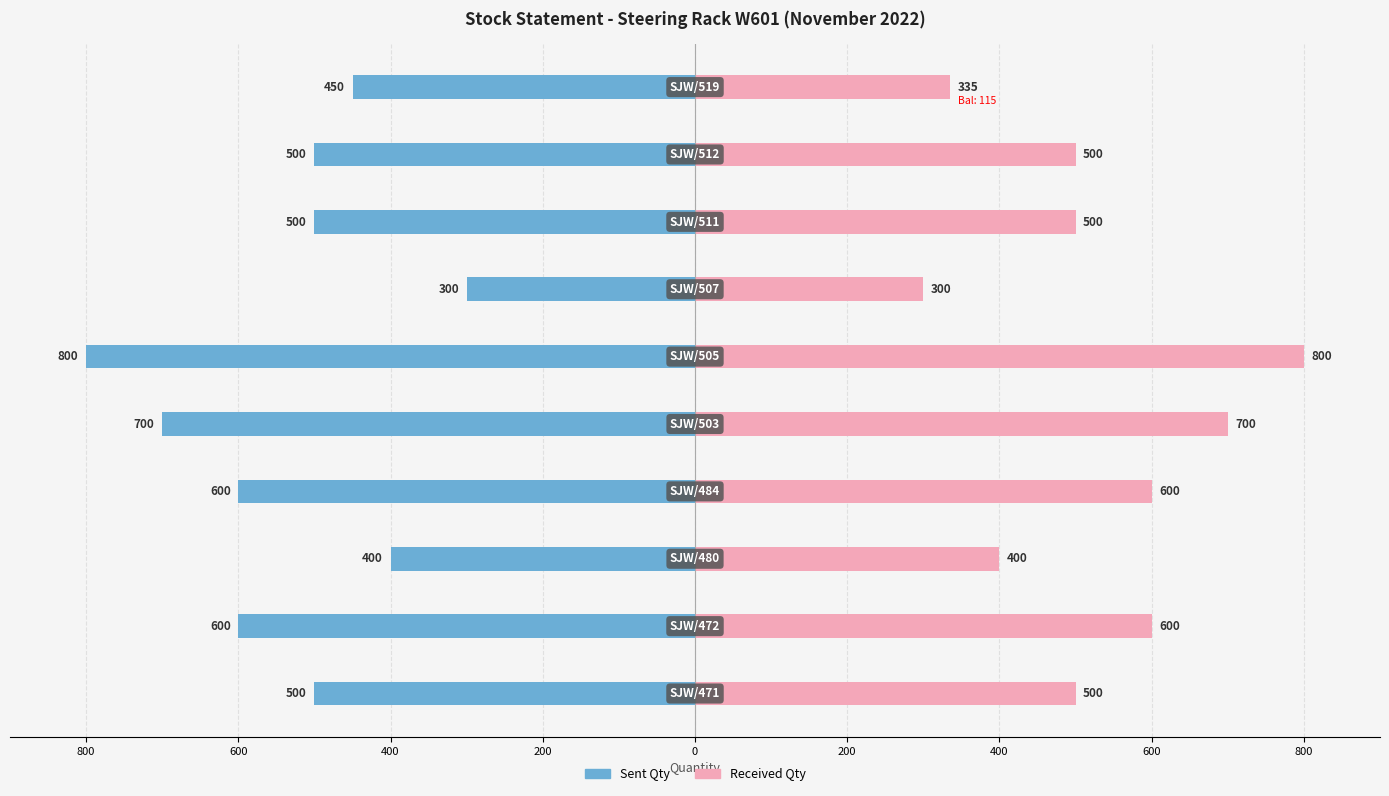

True or false: Received Qty has a value of 228 at 200.

False